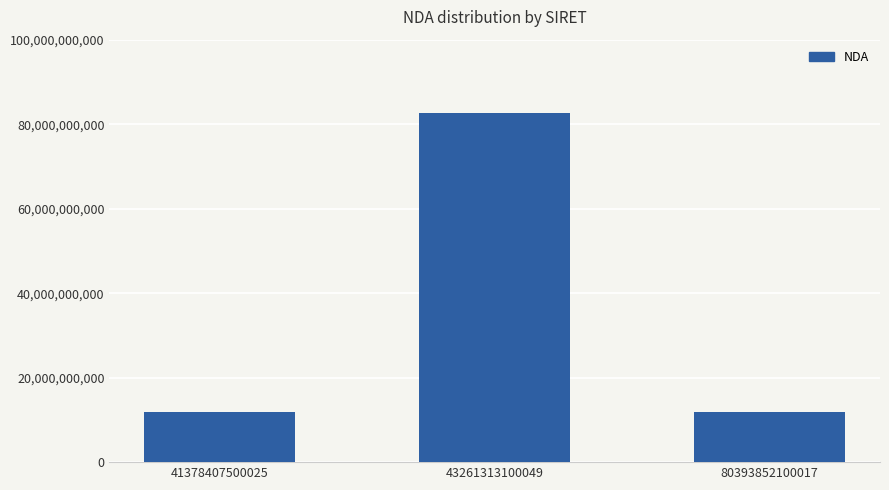

The value at 80393852100017 is 3117880476. True or false?

False